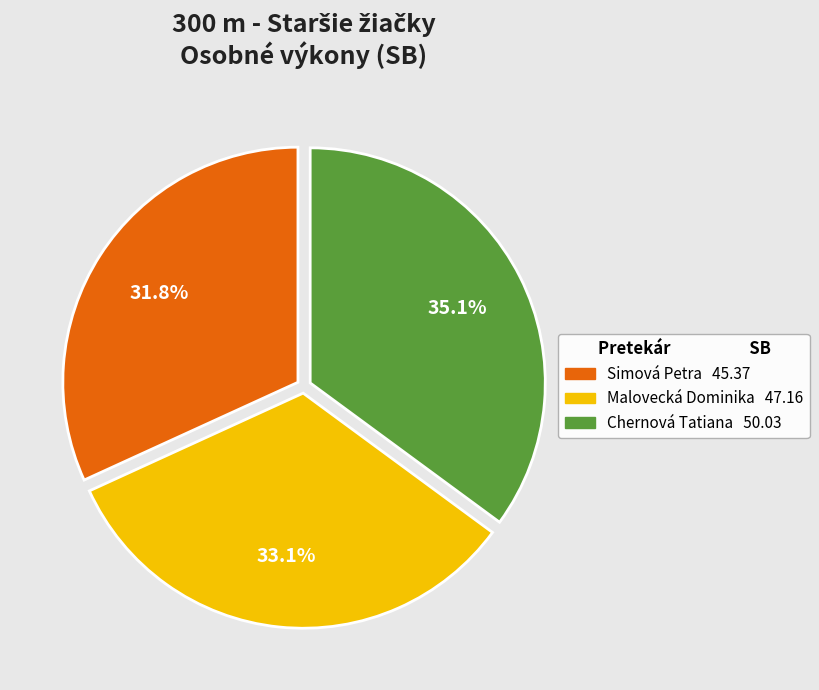

Which category has the biggest portion of the pie?

Chernová Tatiana